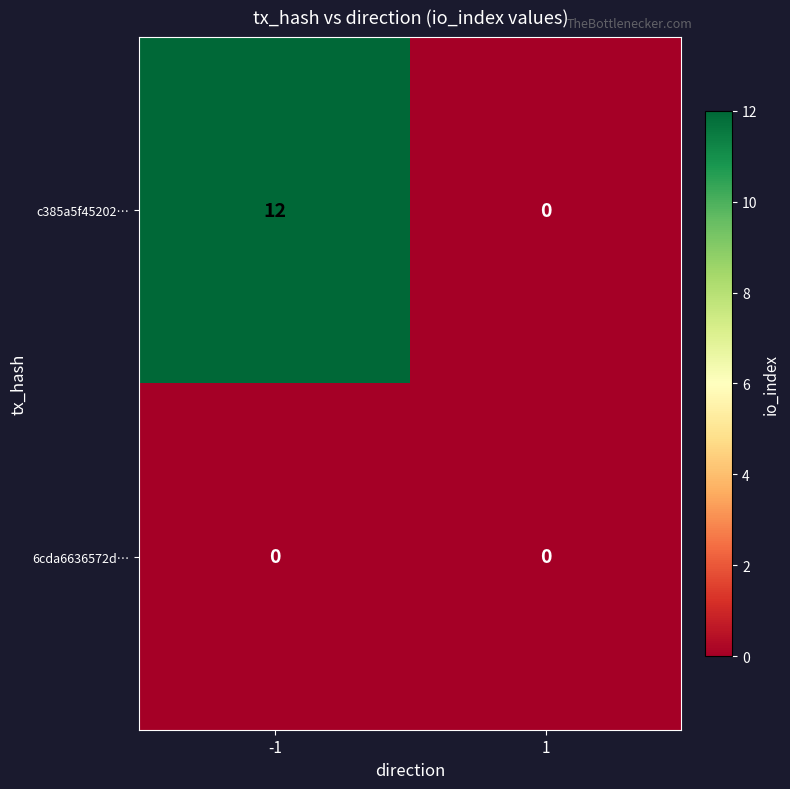

Reading left to right, what are all the values shown in this chart?

c385a5f45202…: 12	0
6cda6636572d…: 0	0